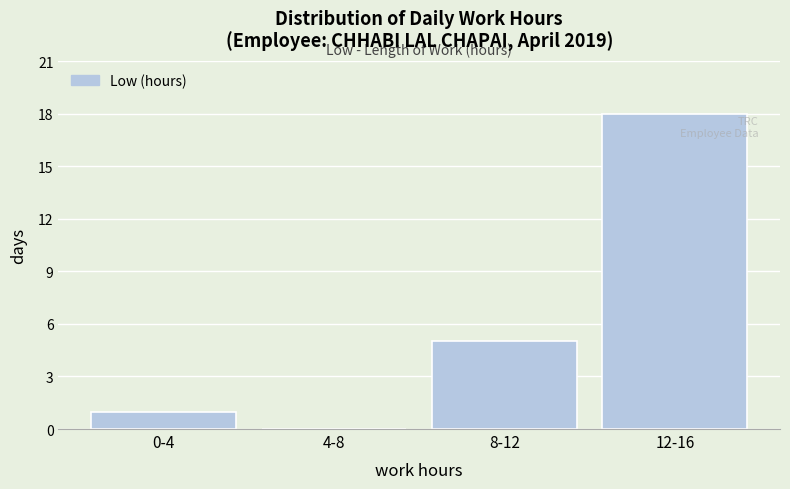

Reading right to left, transcribe all the data shown in this chart.

12-16=18	8-12=5	4-8=0	0-4=1